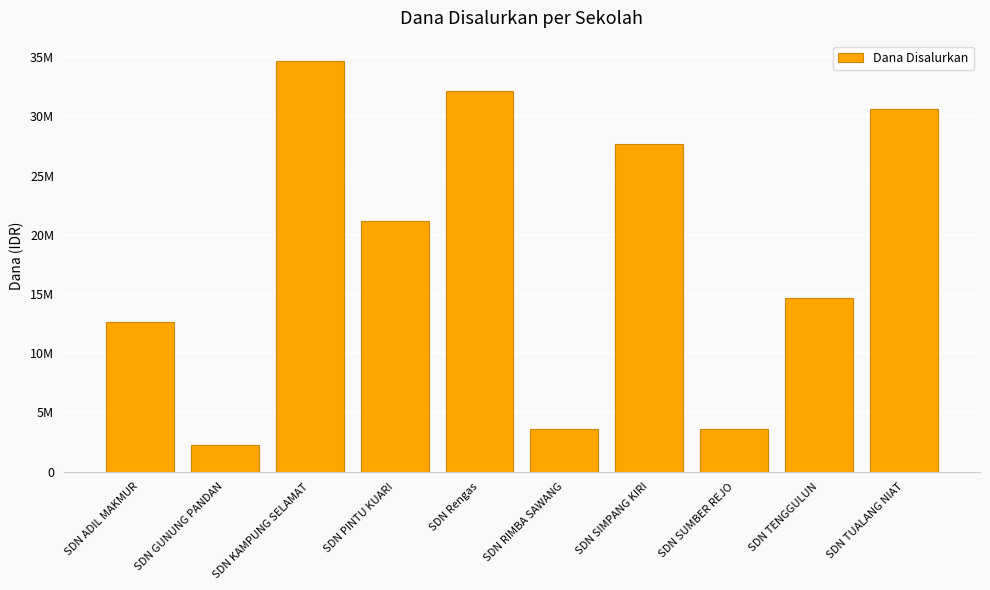

What is the label of the 4th bar from the right?

SDN SIMPANG KIRI